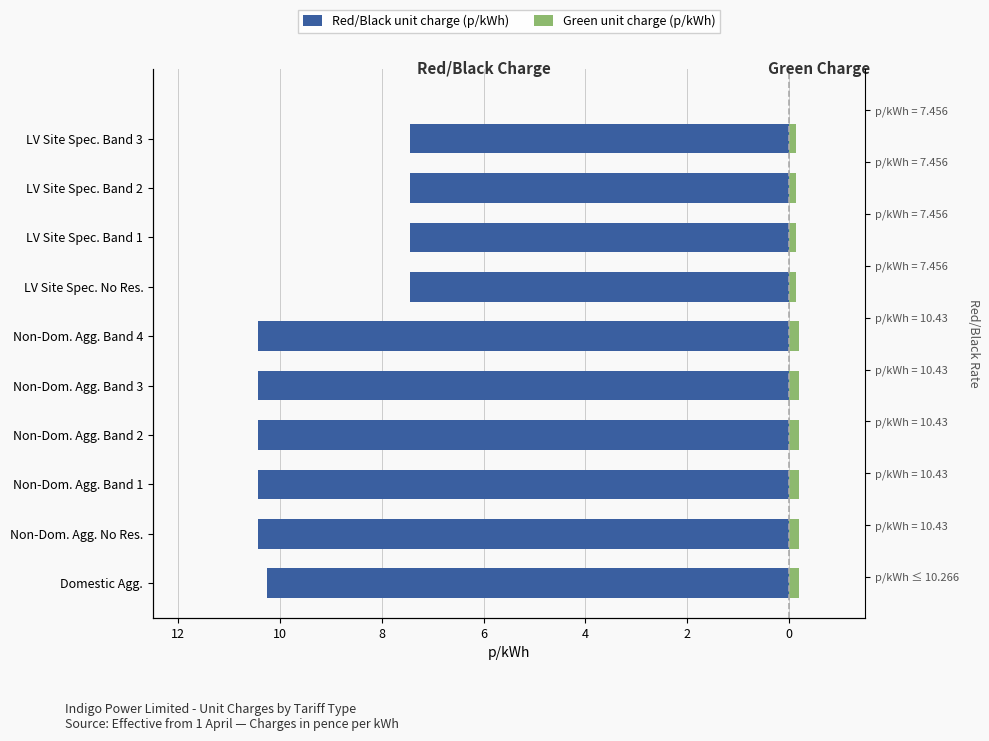

What are all the series names shown in the legend?

Red/Black unit charge (p/kWh), Green unit charge (p/kWh)